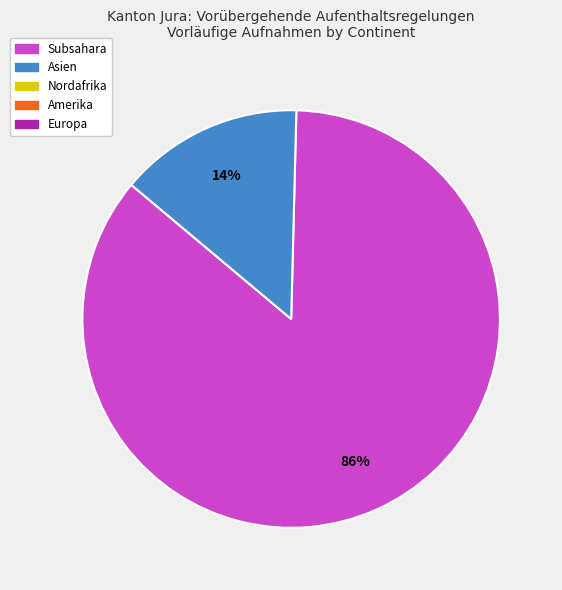

Does any single category account for the majority?

Yes